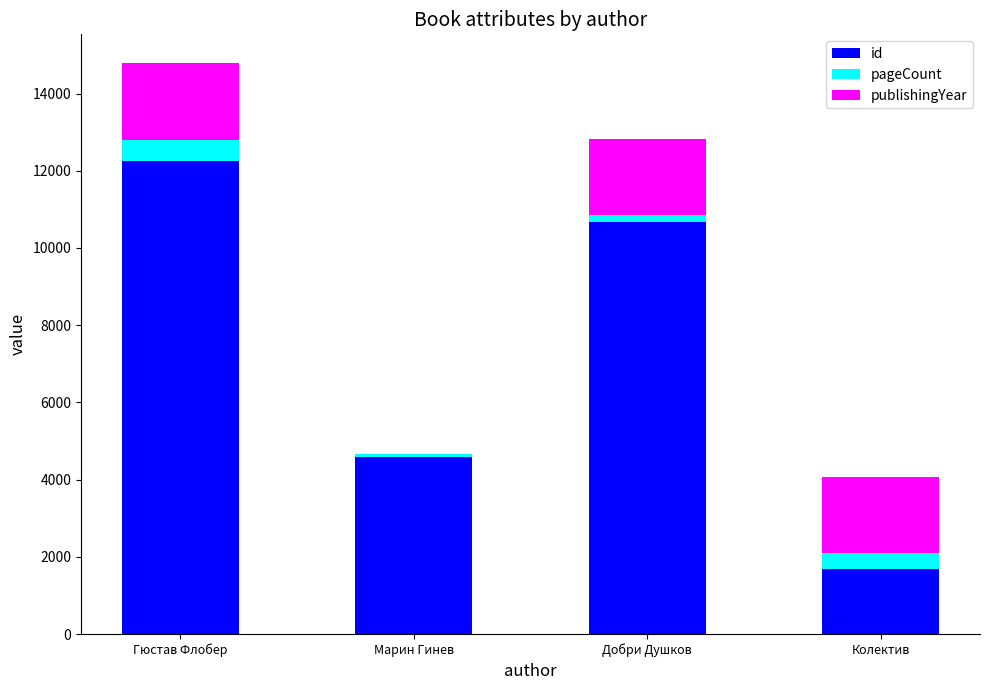

Reading left to right, what are the values for id?

Гюстав Флобер=12245	Марин Гинев=4598	Добри Душков=10672	Колектив=1691